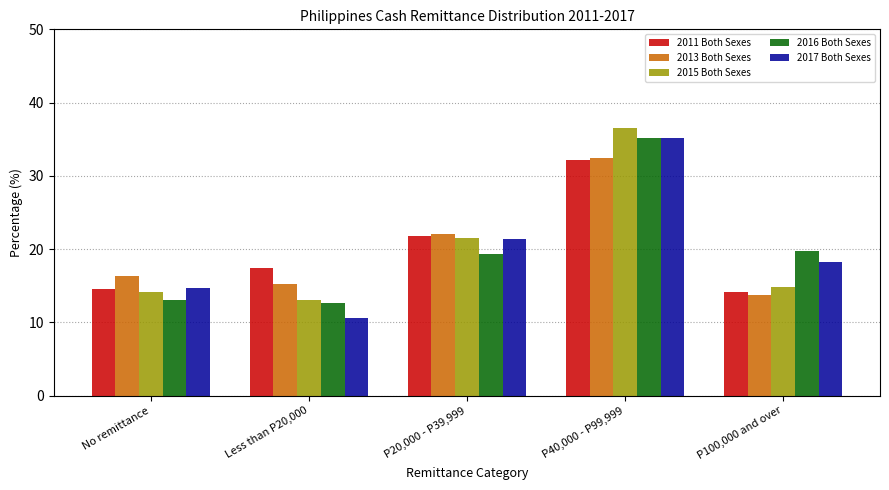

What is the value of the 2016 Both Sexes bar at the 2nd from the left?

12.6